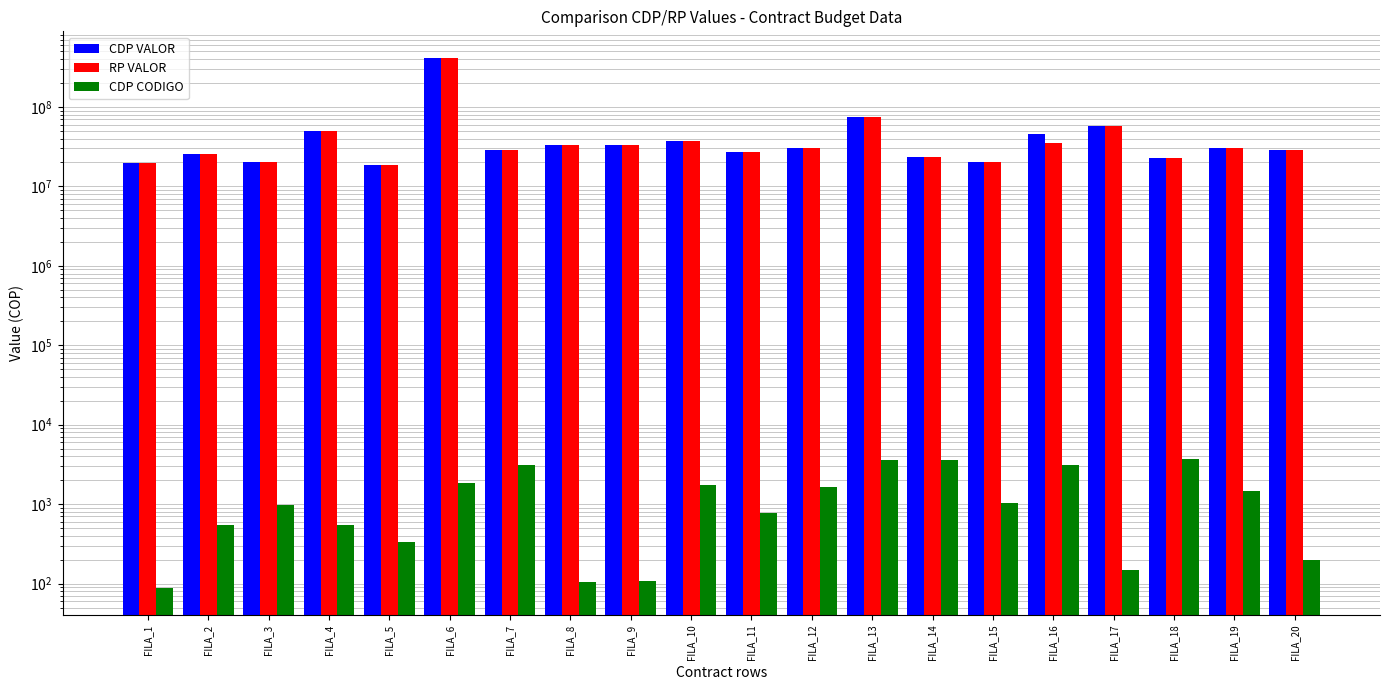

The RP VALOR series shows 25687000 at FILA_2. True or false?

True